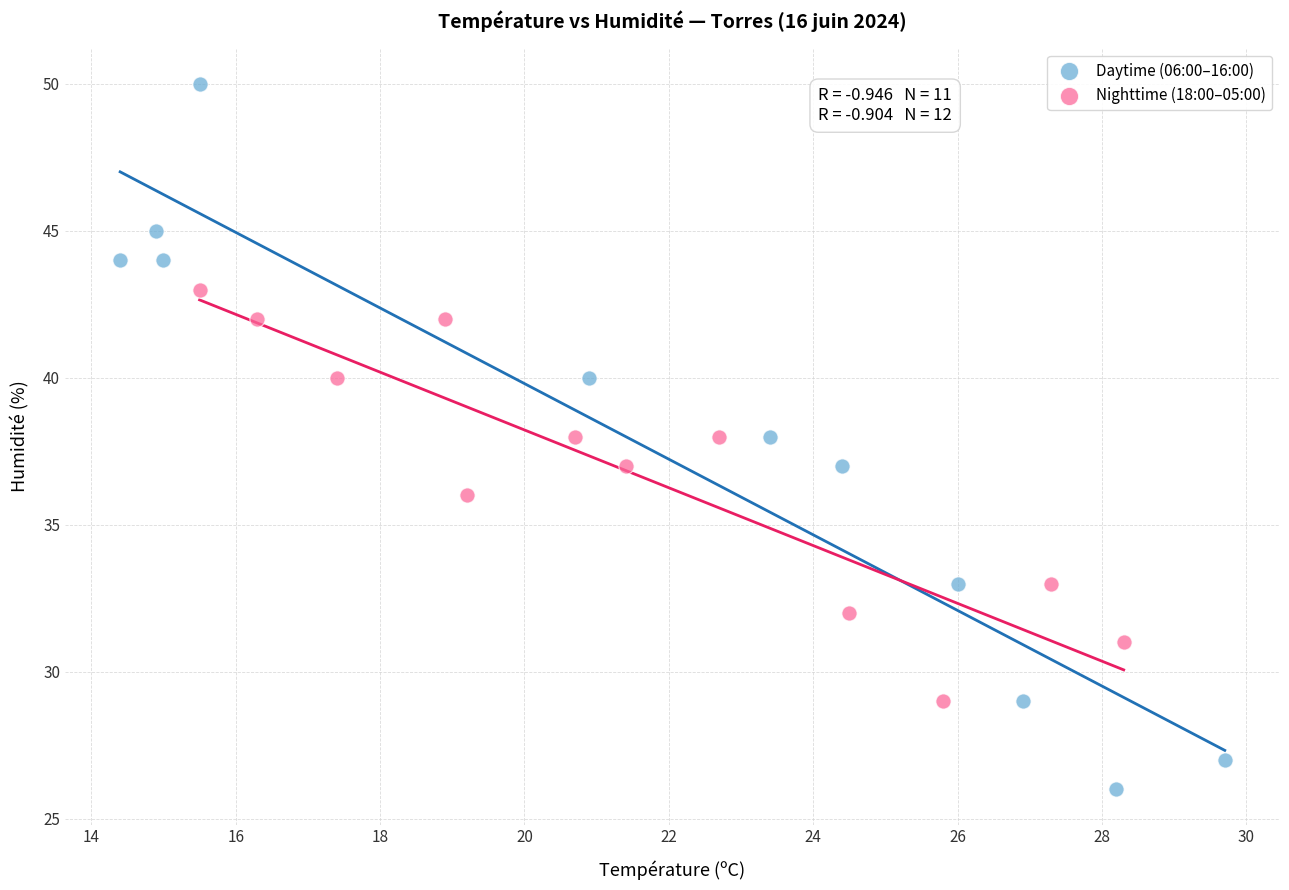

Which series has the largest Y range (max minus min)?

Daytime (06:00–16:00)